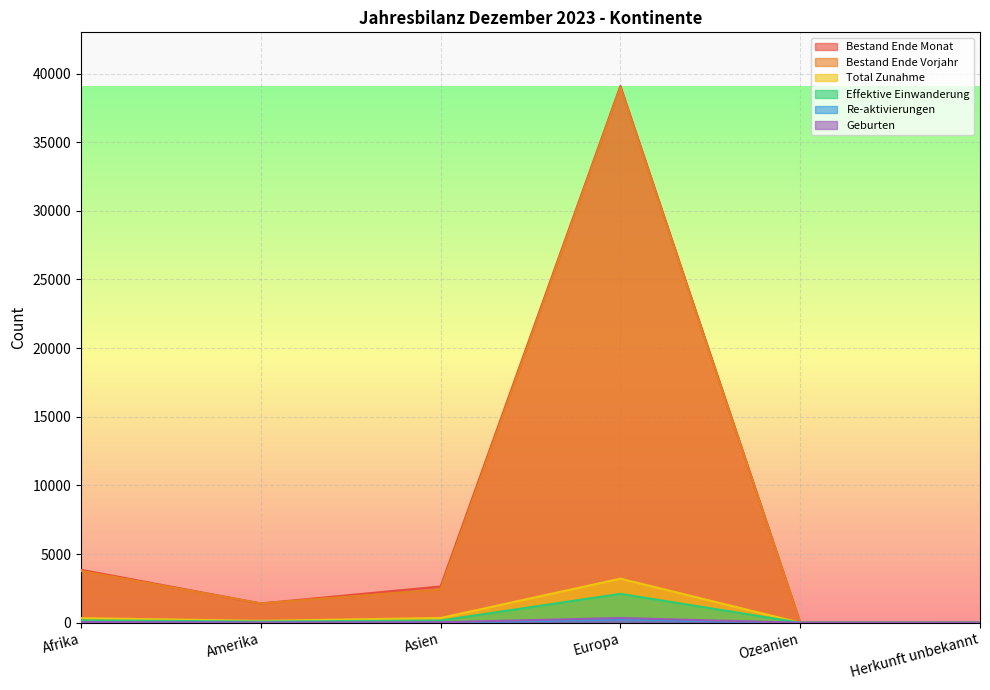

True or false: Geburten and Total Zunahme intersect in this chart.

False